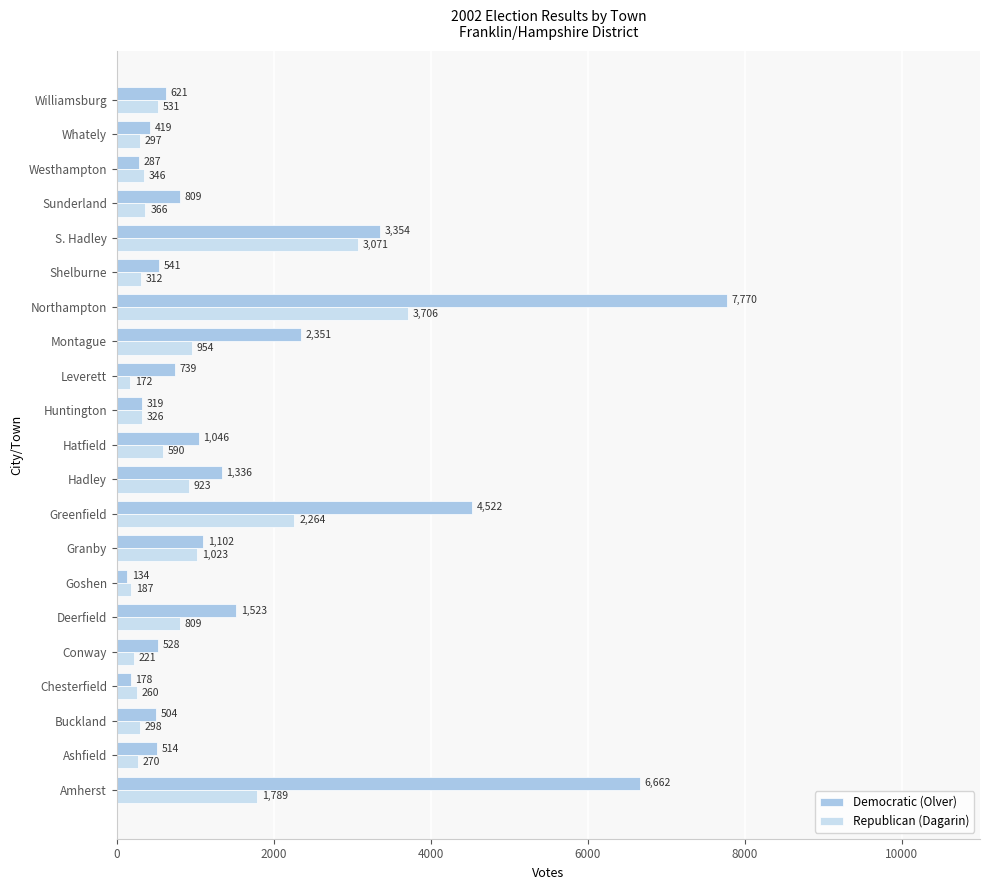

Which category has the highest value in the Republican (Dagarin) series?

Northampton